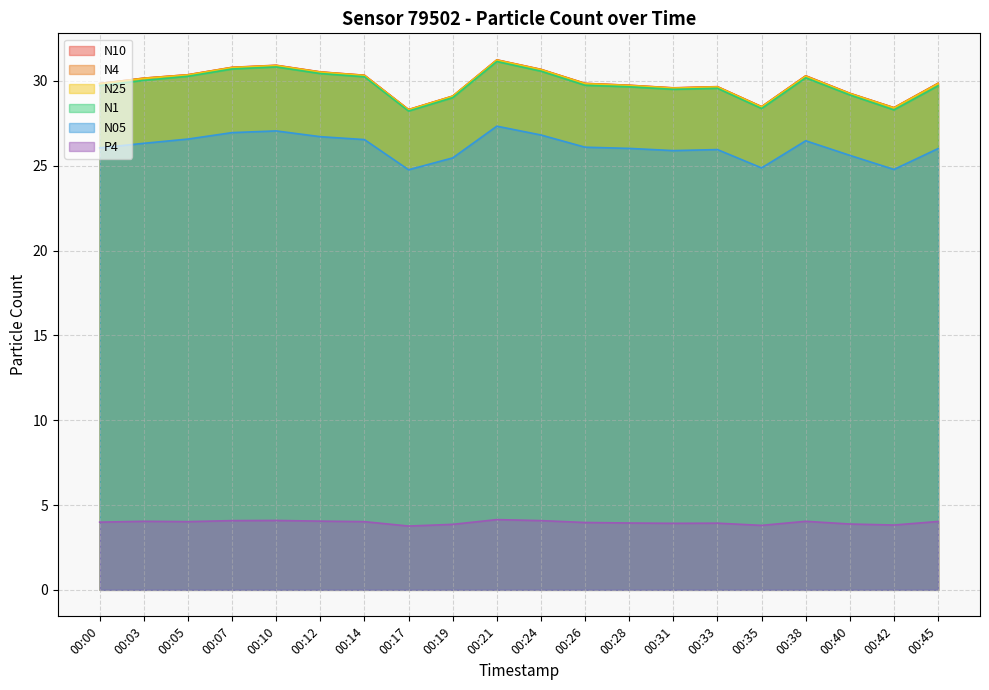

Reading left to right, transcribe all the data shown in this chart.

N10: 29.8	30.2	30.4	30.8	30.9	30.5	30.3	28.3	29.1	31.2	30.7	29.9	29.7	29.6	29.7	28.5	30.3	29.3	28.4	29.9
N4: 29.8	30.2	30.4	30.8	30.9	30.5	30.3	28.3	29.1	31.2	30.7	29.9	29.7	29.6	29.6	28.5	30.3	29.3	28.4	29.9
N25: 29.8	30.1	30.3	30.8	30.9	30.5	30.3	28.3	29.1	31.2	30.7	29.8	29.7	29.6	29.6	28.5	30.3	29.2	28.4	29.8
N1: 29.7	30.0	30.3	30.7	30.8	30.4	30.2	28.2	29.0	31.1	30.6	29.7	29.6	29.5	29.6	28.4	30.2	29.2	28.3	29.7
N05: 26.1	26.3	26.6	26.9	27.1	26.7	26.5	24.8	25.5	27.3	26.8	26.1	26.0	25.9	25.9	24.9	26.5	25.6	24.8	26.0
P4: 4.0	4.0	4.0	4.1	4.1	4.0	4.0	3.8	3.9	4.1	4.1	4.0	3.9	3.9	3.9	3.8	4.0	3.9	3.8	4.0